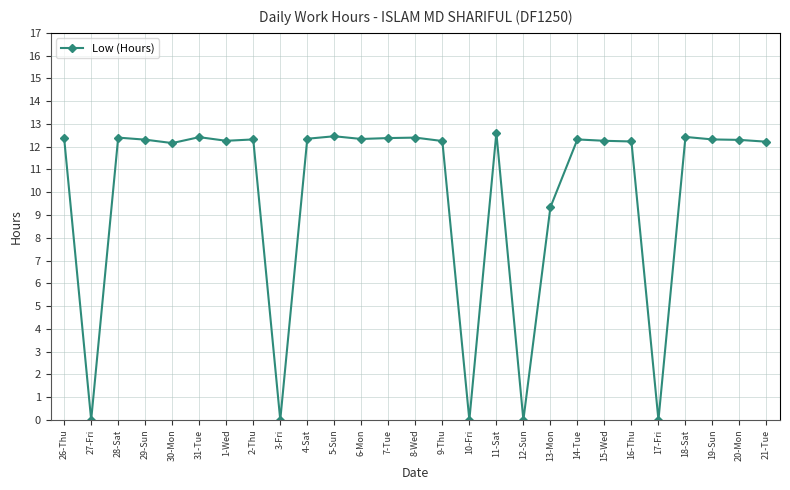

What is the label of the 17th point from the right?

5-Sun